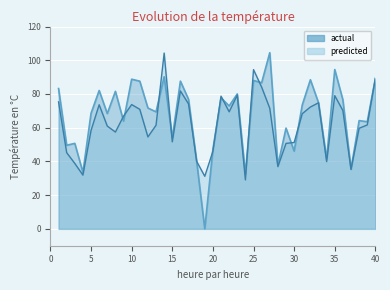

What is the average value of the actual series?

67.1